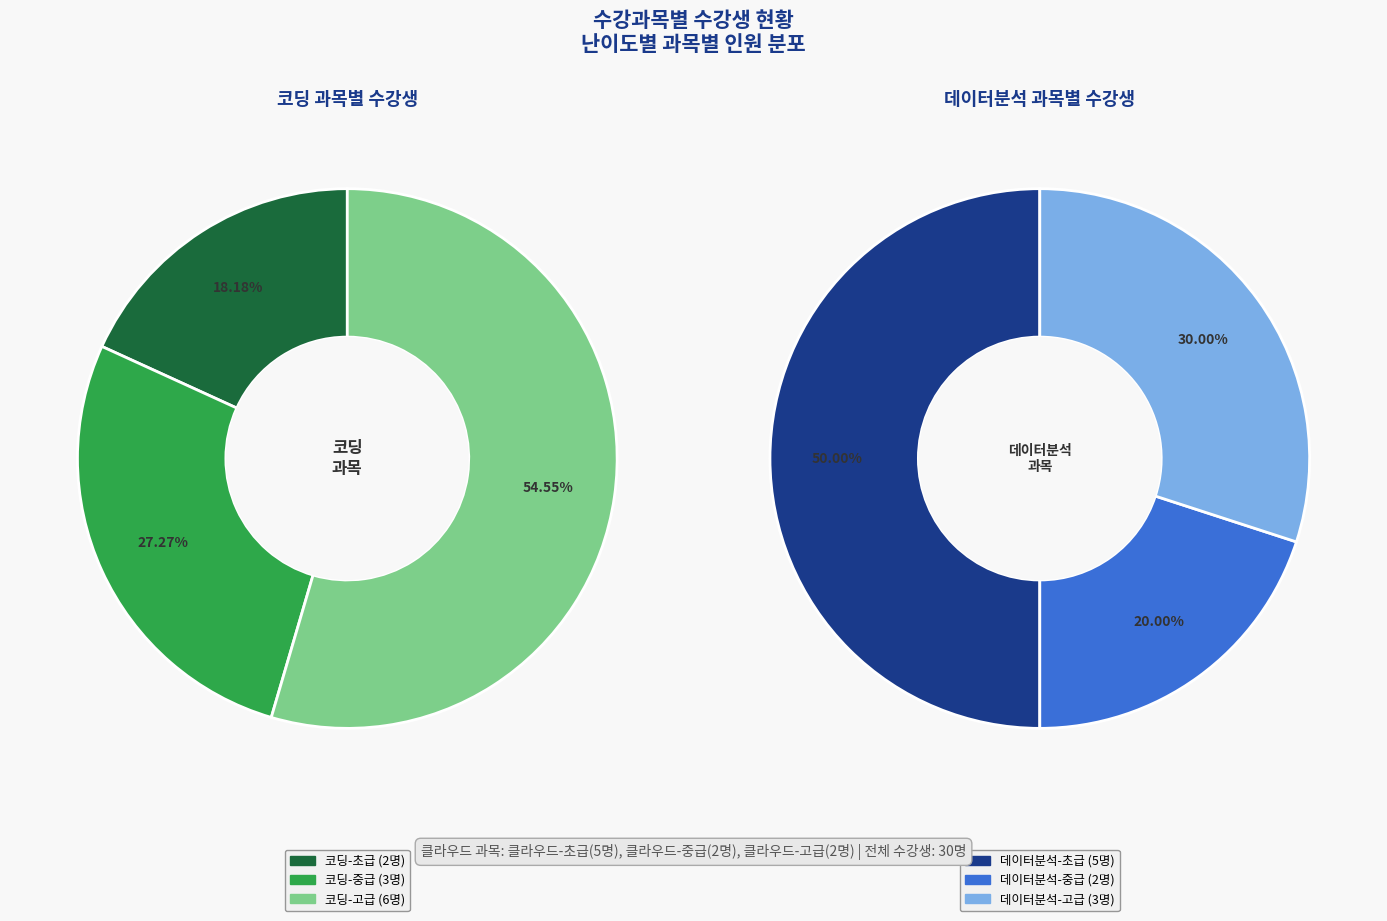

Is it true that 클라우드-중급 is 7% of the pie?

True